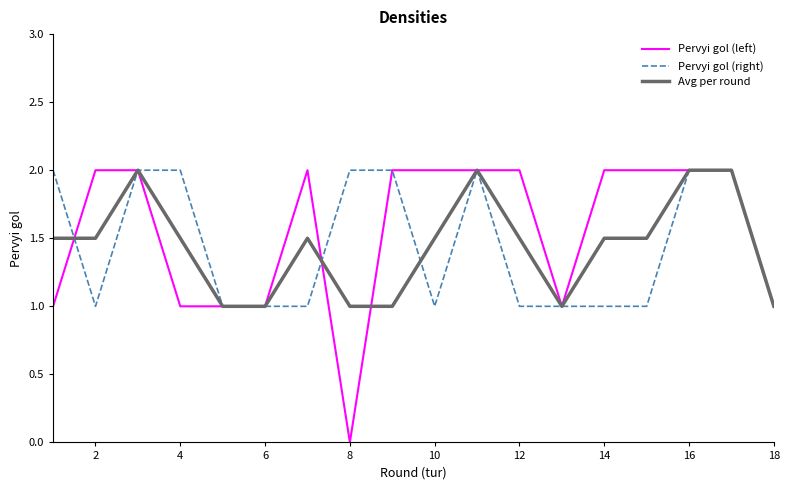

Which series has the largest range (max minus min)?

Pervyi gol (left)